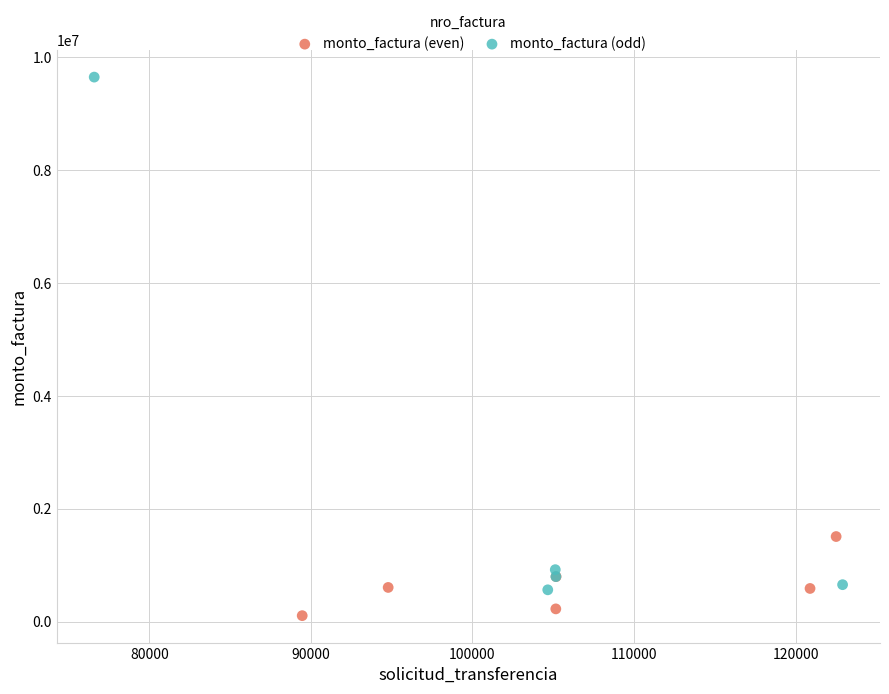

Which series has the largest Y range (max minus min)?

monto_factura (odd)